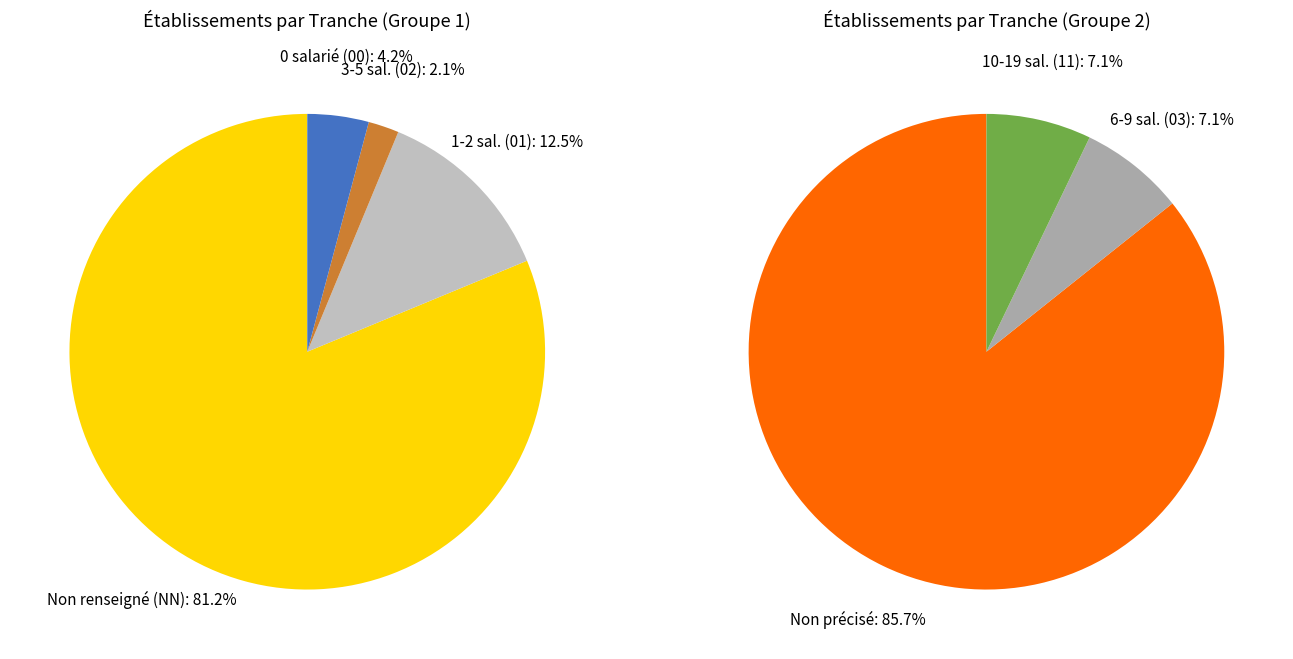

What is the ratio of the value at  to the value at NN?

0.3